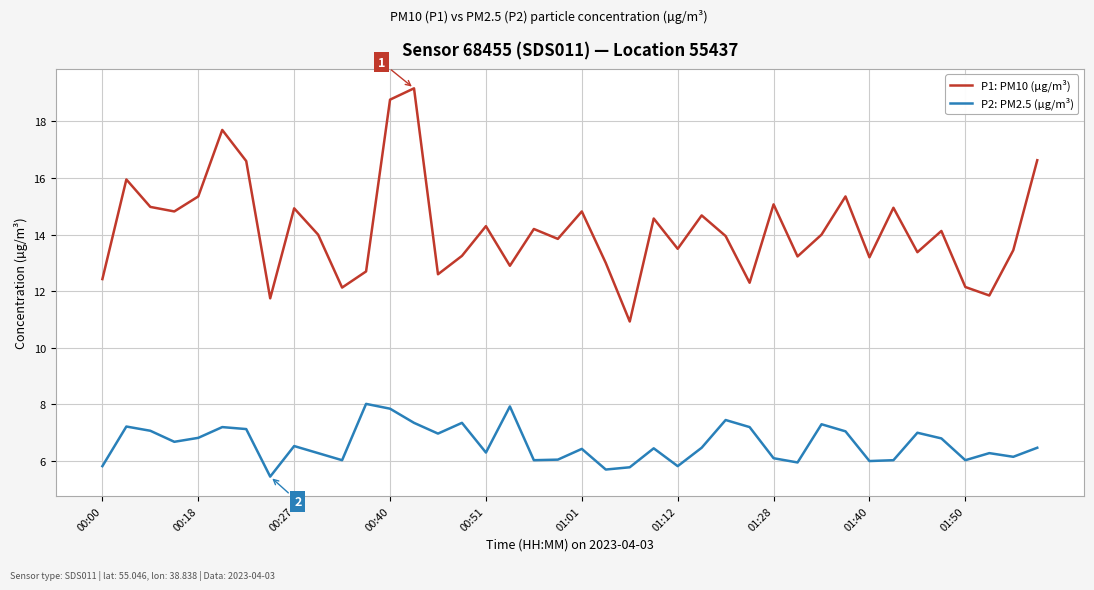

What is the sum of all P1: PM10 (µg/m³) values?

567.5